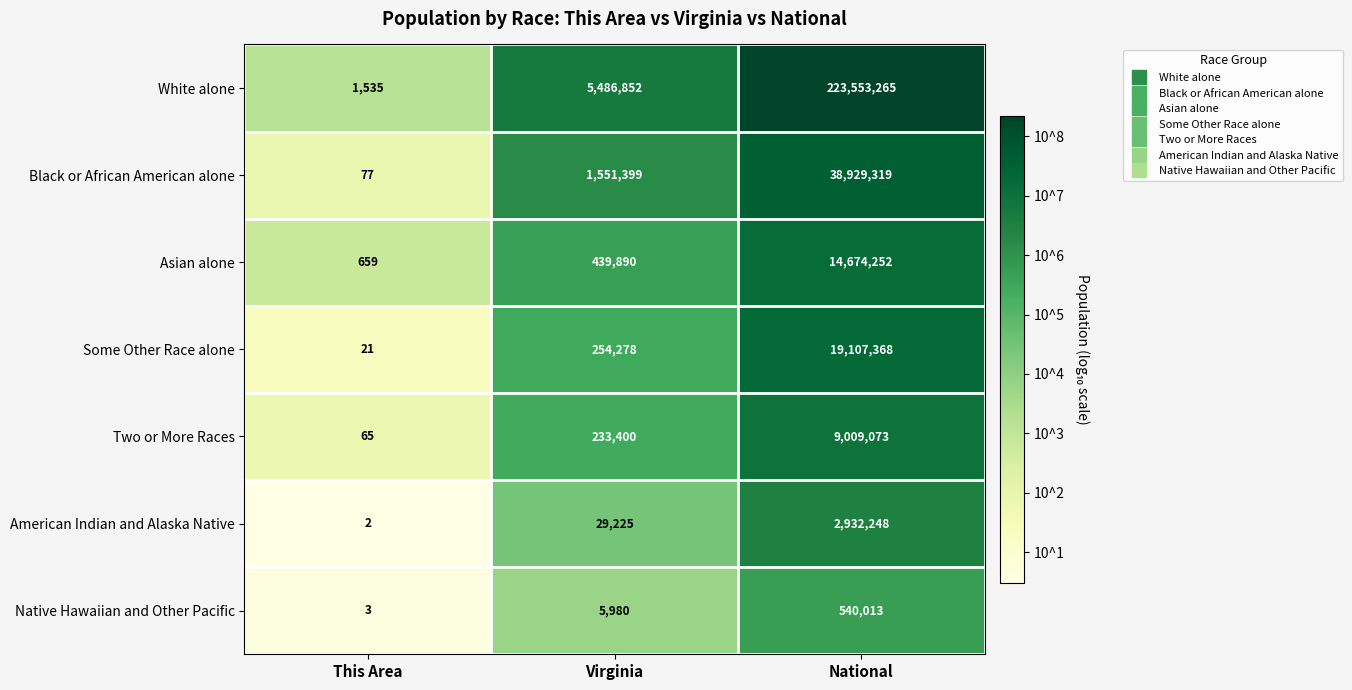

Which category has the highest value across all series?

National